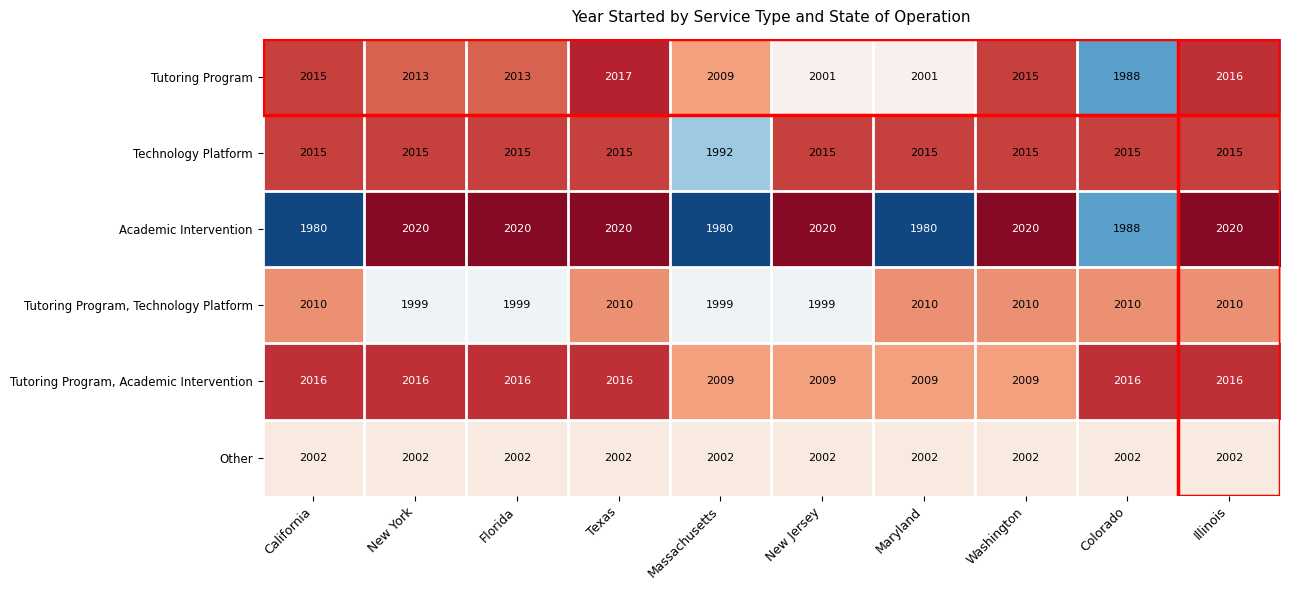

What is the sum of all Technology Platform values?

20127